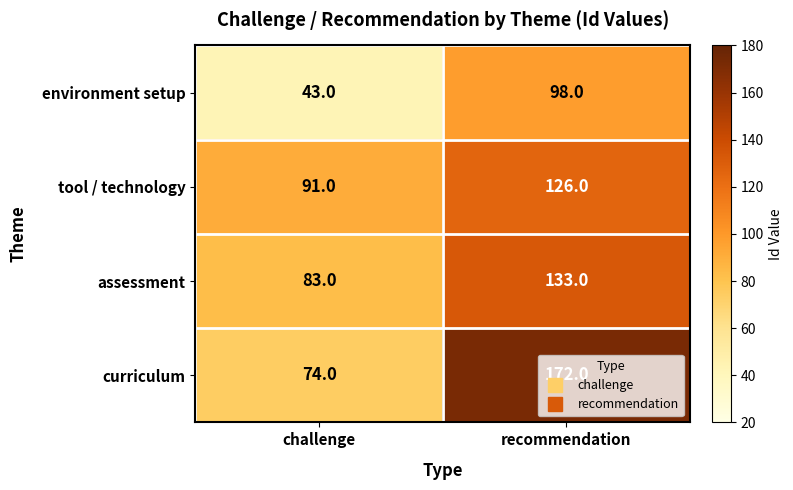

Which series has the largest total across all categories?

curriculum